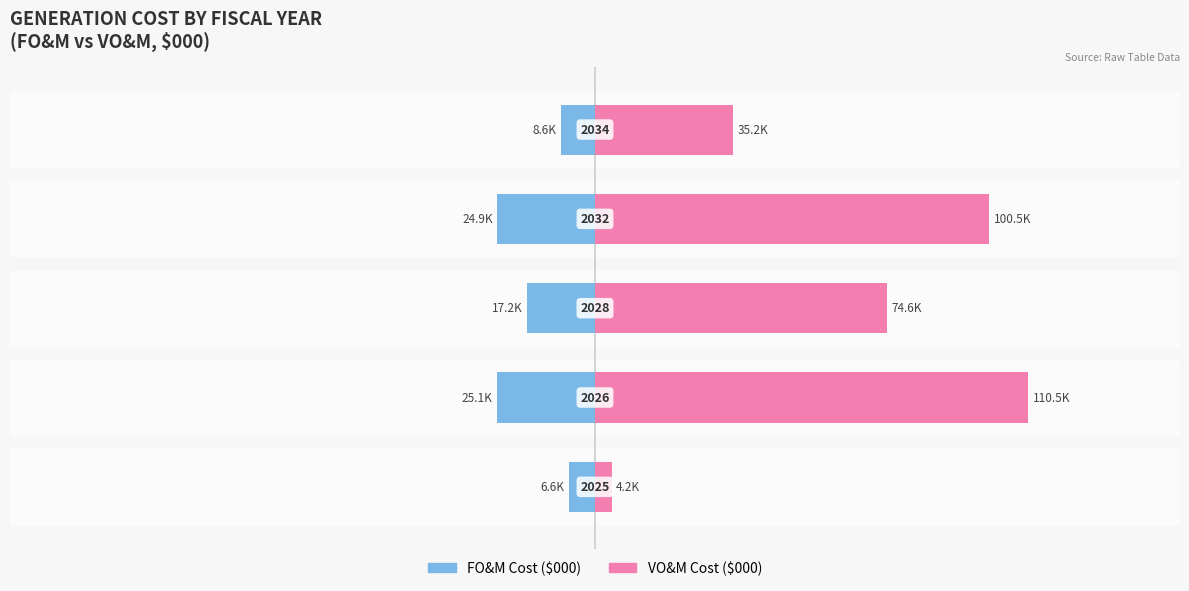

What is the difference between the maximum and minimum values in the VO&M Cost ($000) series?

106263.8